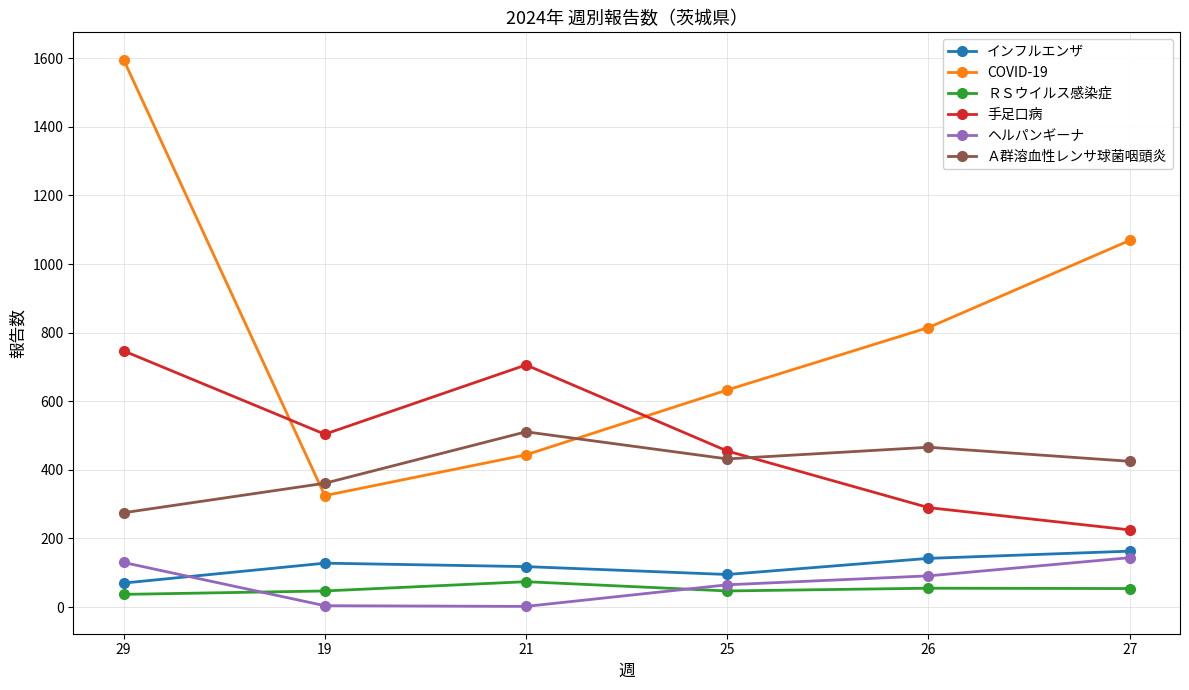

What is the minimum value for 手足口病?

225